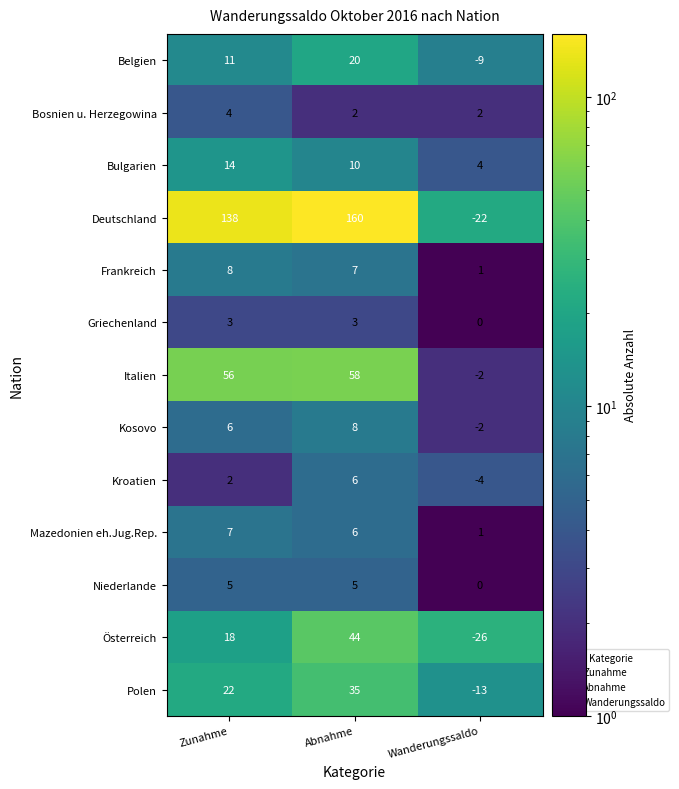

Between Zunahme and Wanderungssaldo, which series saw the biggest shift?

Deutschland